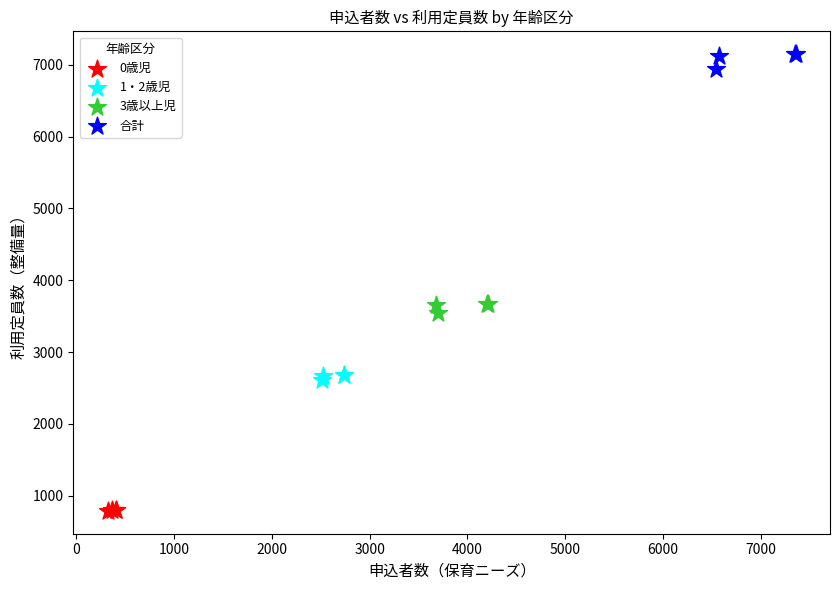

Which series reaches the maximum Y coordinate?

合計